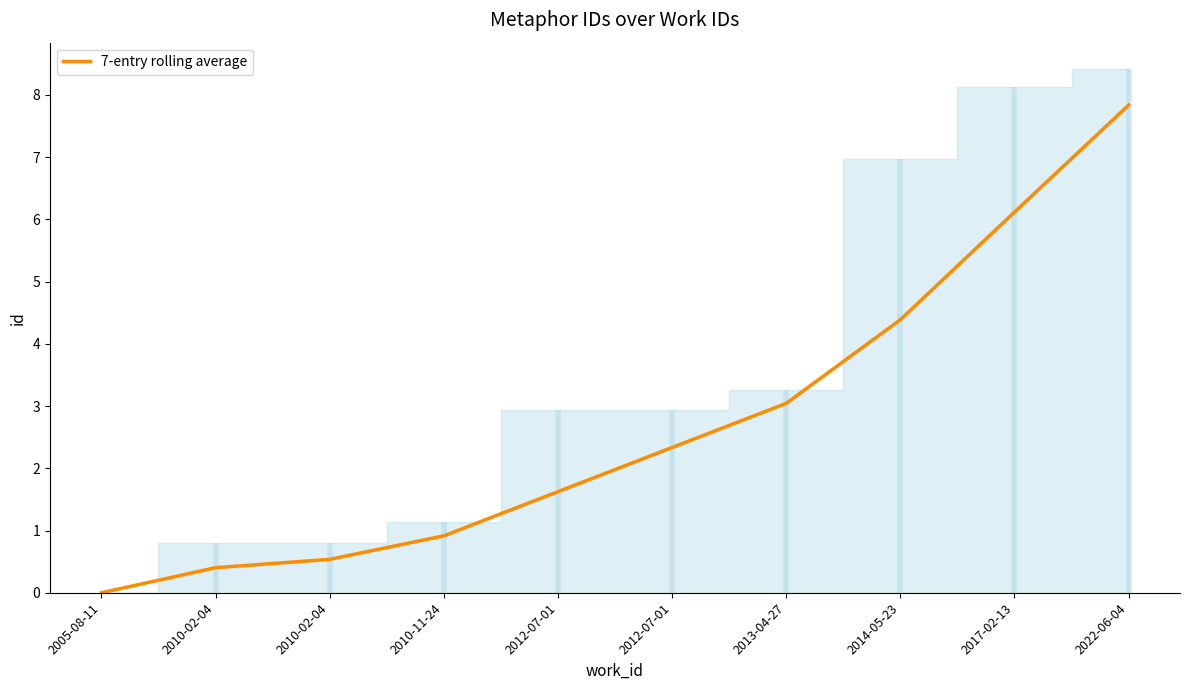

True or false: there are more than 2 points higher than both neighbors.

False